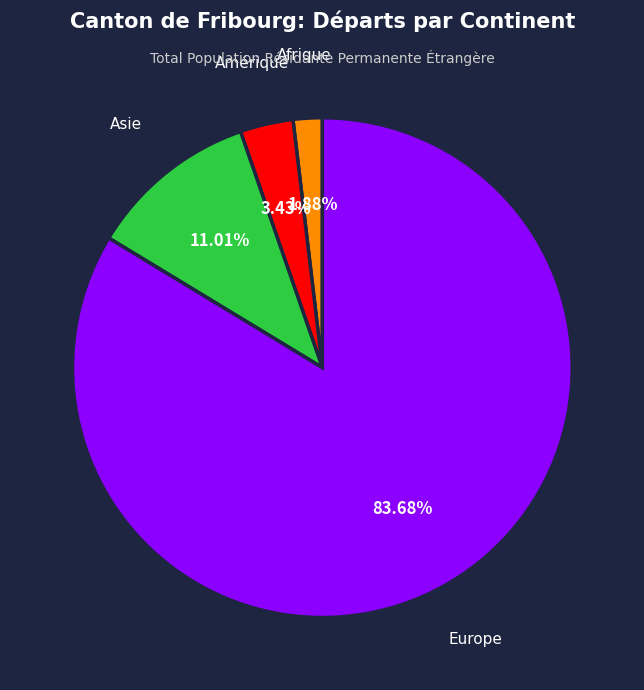

Is there any slice that represents more than half of the pie?

Yes